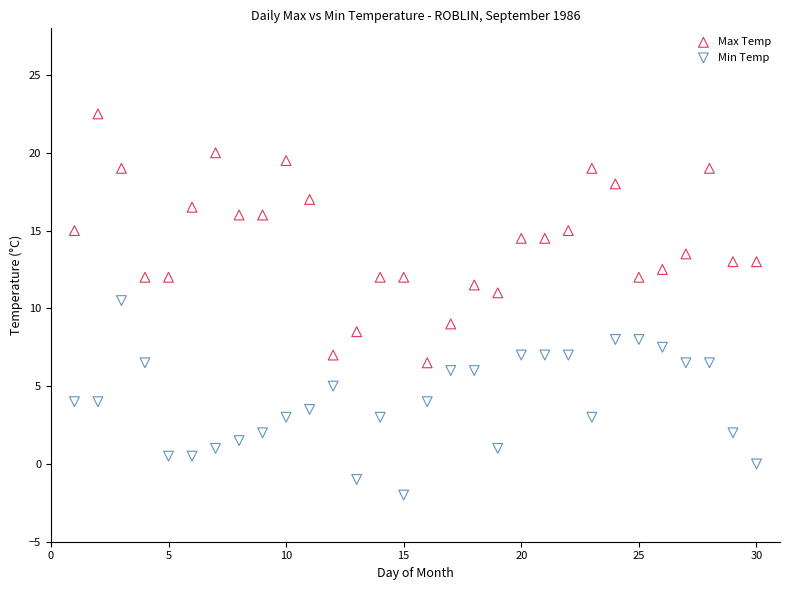

Which series has the widest spread of Y values?

Max Temp